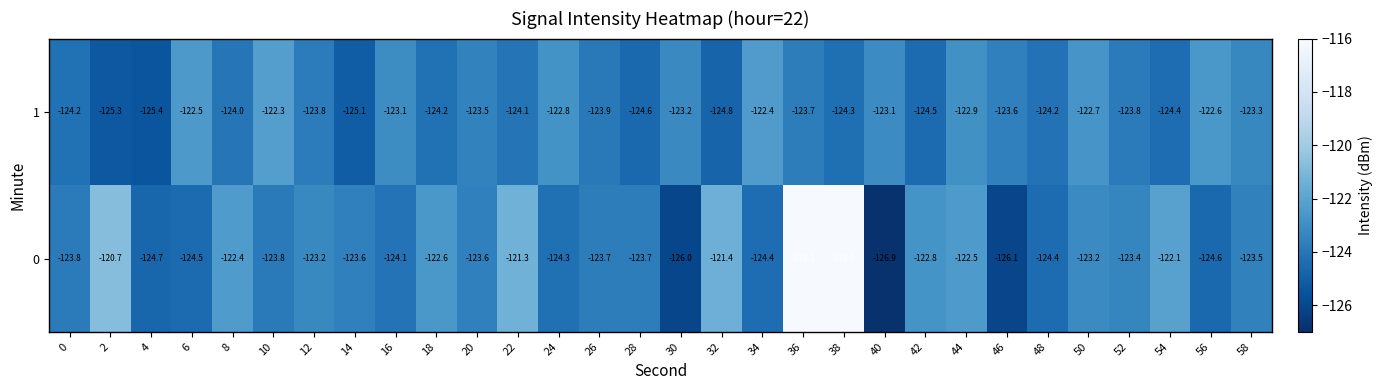

The value of 0 at 30 is -79.7. True or false?

False